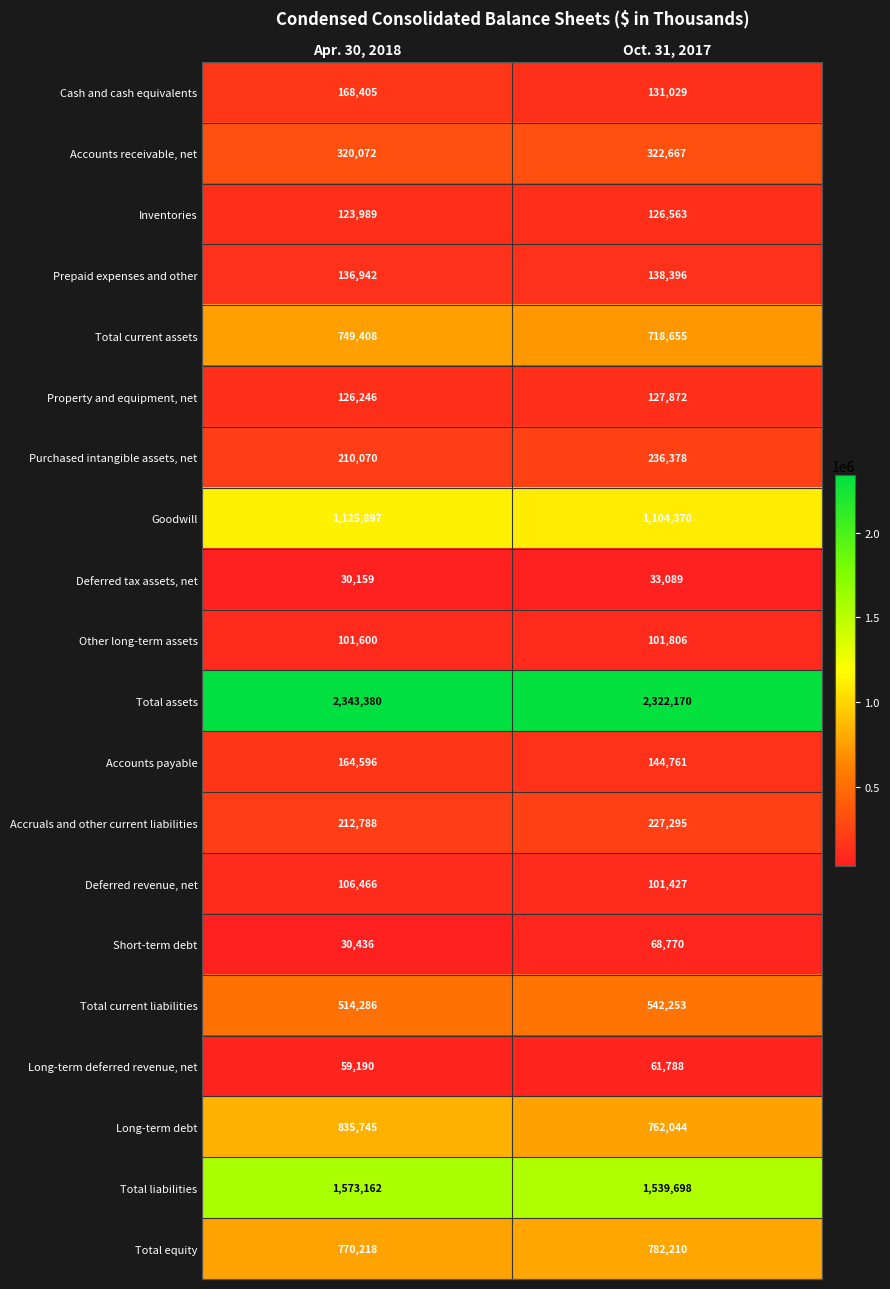

Rank the categories by Short-term debt value from highest to lowest.

Oct. 31, 2017, Apr. 30, 2018